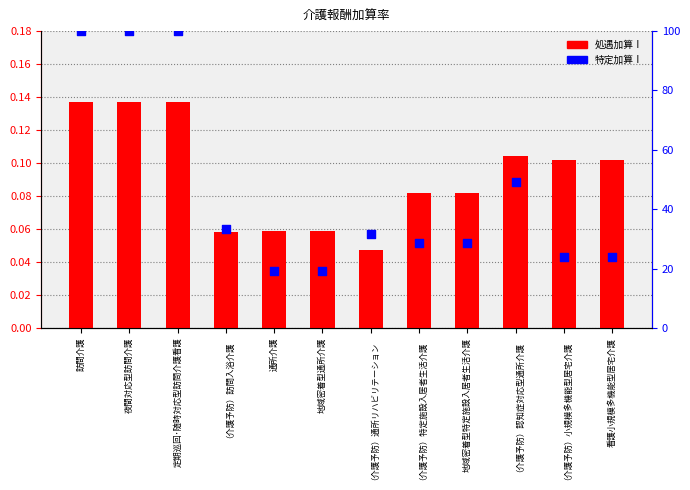

Which series has the largest total across all categories?

特定加算Ⅰ